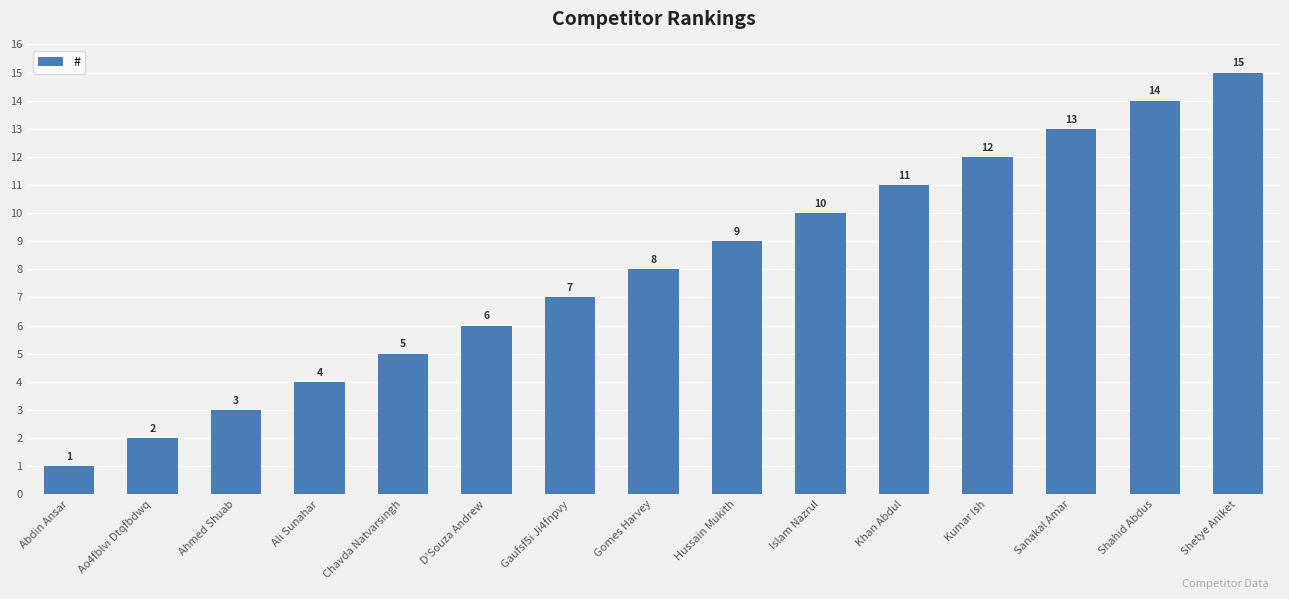

Reading right to left, extract all data points from this chart.

Shetye Aniket=15	Shahid Abdus=14	Sanakal Amar=13	Kumar Ish=12	Khan Abdul=11	Islam Nazrul=10	Hussain Mukith=9	Gomes Harvey=8	Gaufsf5i Ji4fnpvy=7	D'Souza Andrew=6	Chavda Natvarsingh=5	Ali Sunahar=4	Ahmed Shuab=3	Ao4fblvi Dtqfbdwq=2	Abdin Ansar=1